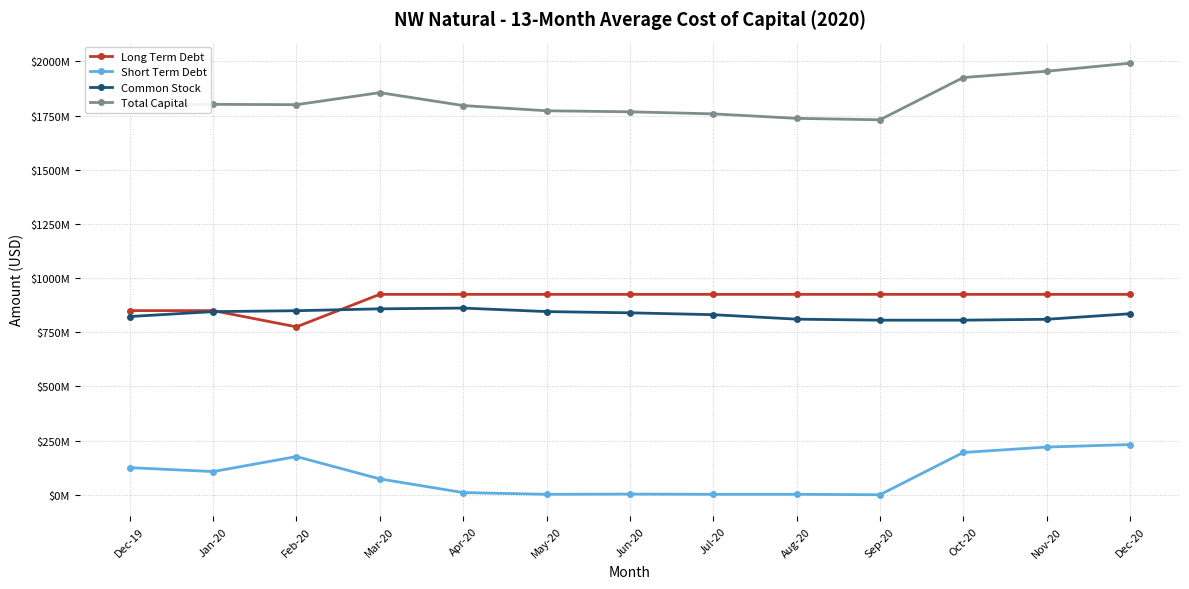

What are all the series names shown in the legend?

Long Term Debt, Short Term Debt, Common Stock, Total Capital